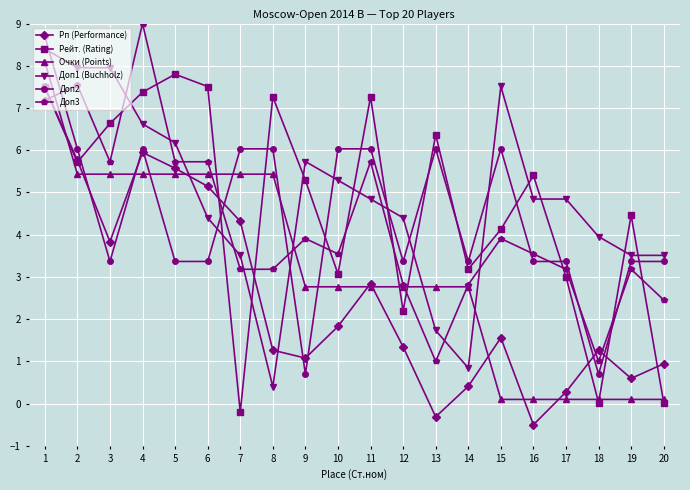

Does the chart have visible grid lines?

Yes